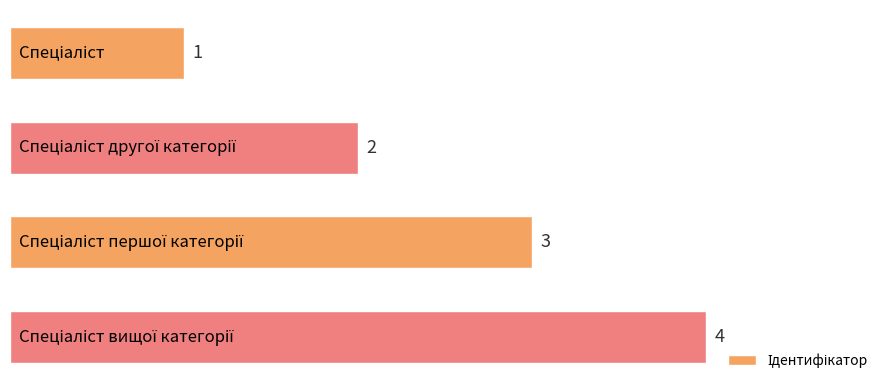

Count the values in the range 2 to 4.

3